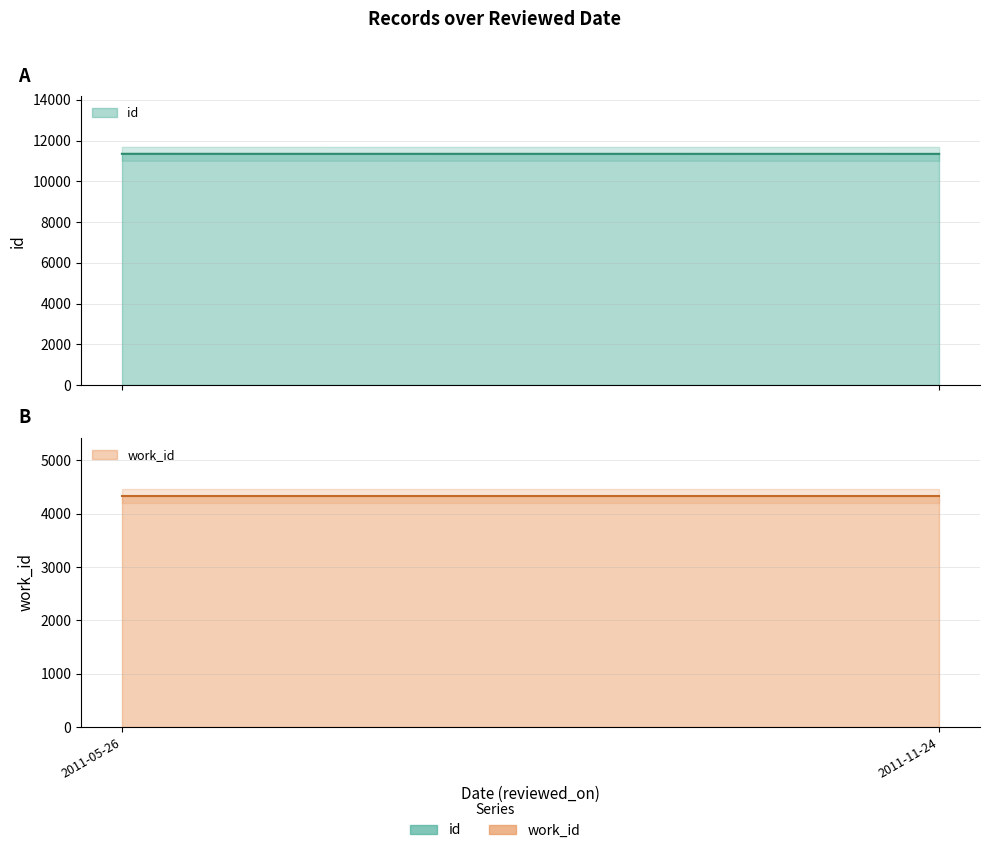

What are all the series names shown in the legend?

id, work_id